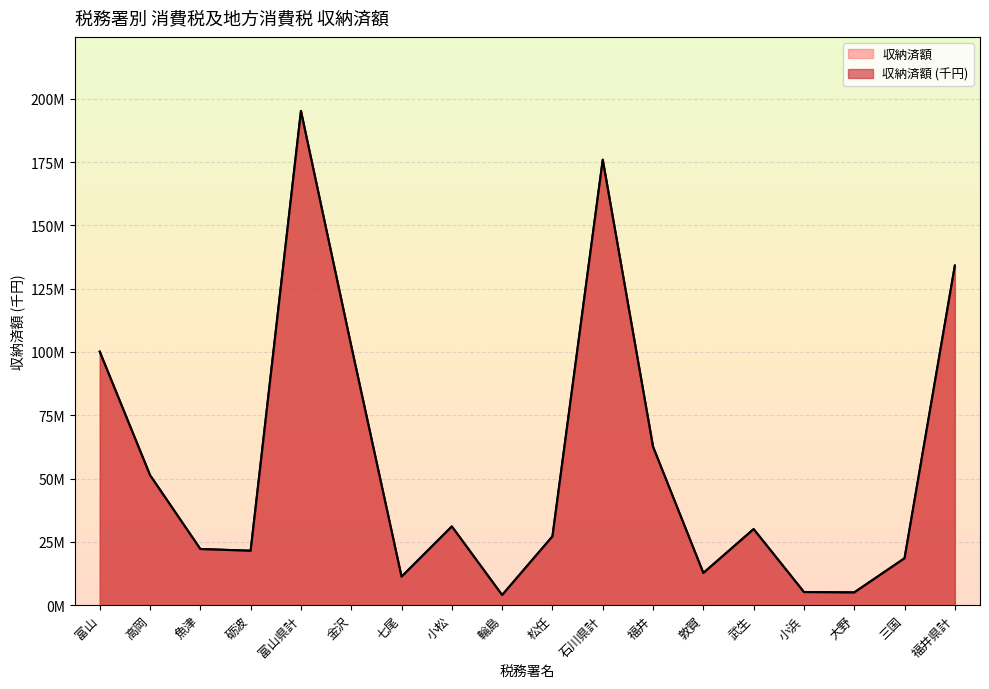

Count the number of values greater than 30044696.

8